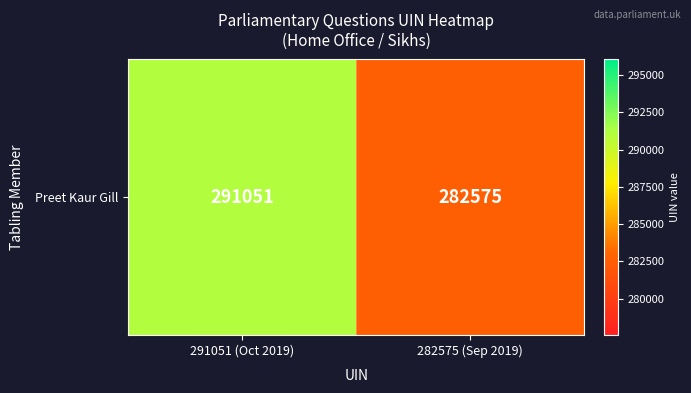

What is the change in value from 291051 (Oct 2019) to 282575 (Sep 2019)?

-8476